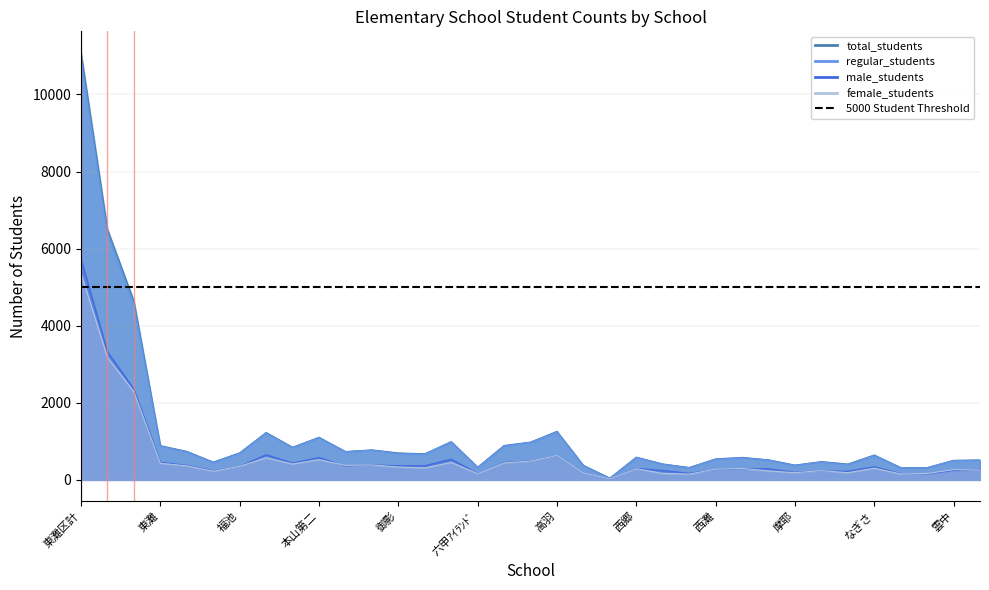

Which category has the lowest value in the female_students series?

六甲山